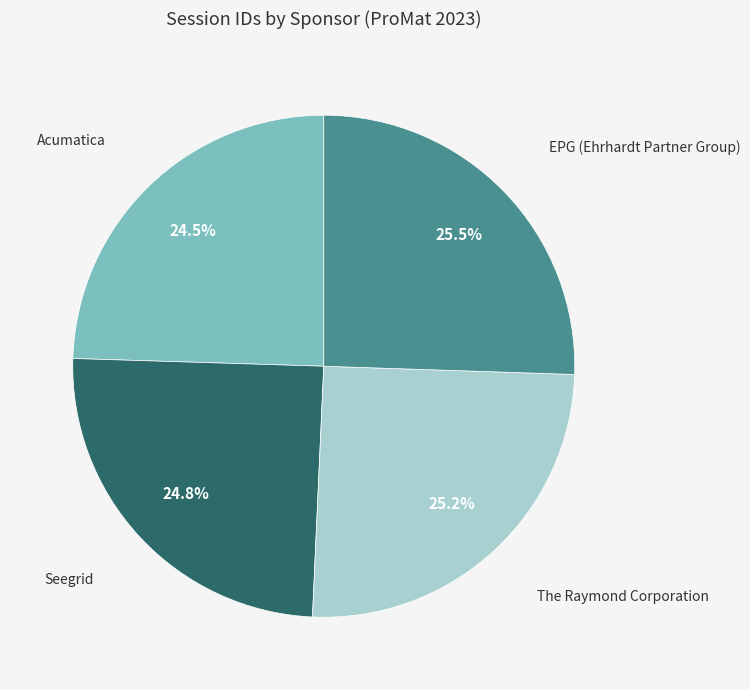

Count the number of slices in the pie.

4